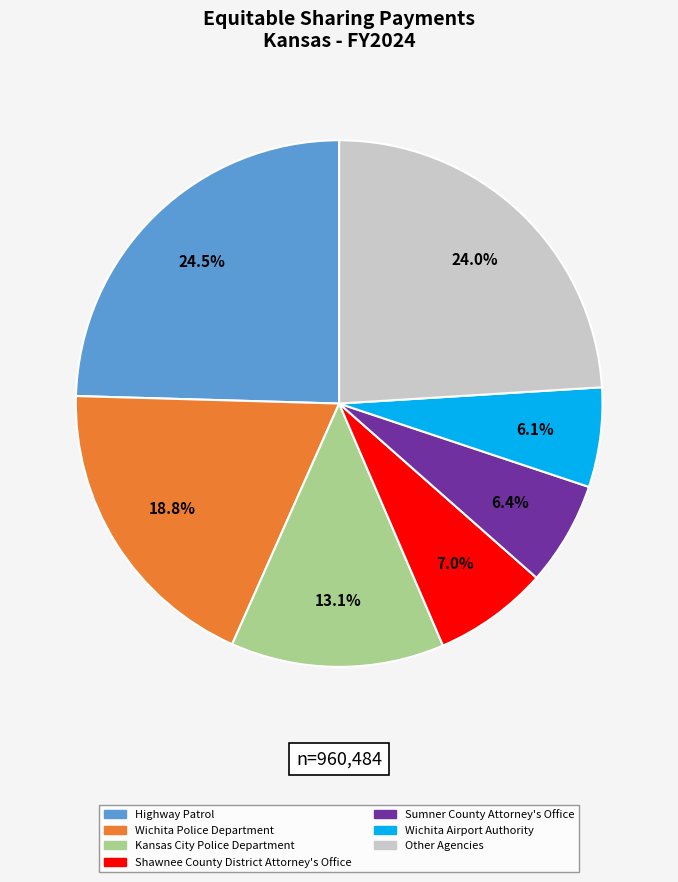

Is there a majority slice in this chart?

No